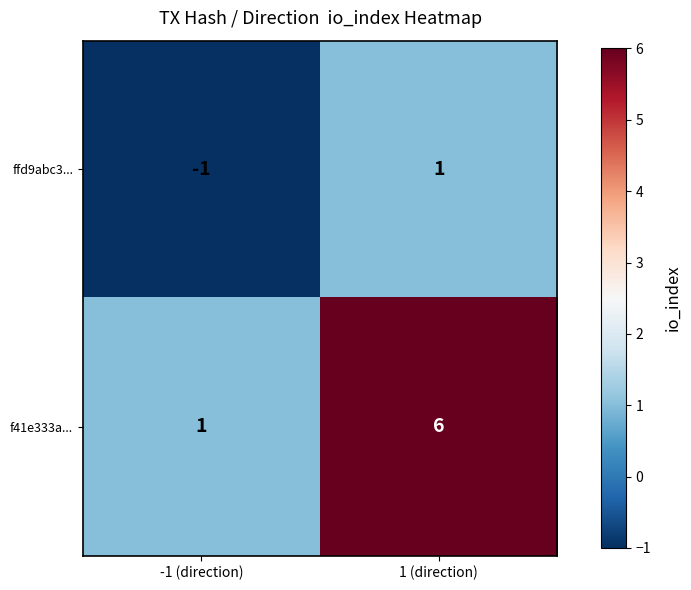

List the series in order of their overall mean, highest first.

f41e333a..., ffd9abc3...